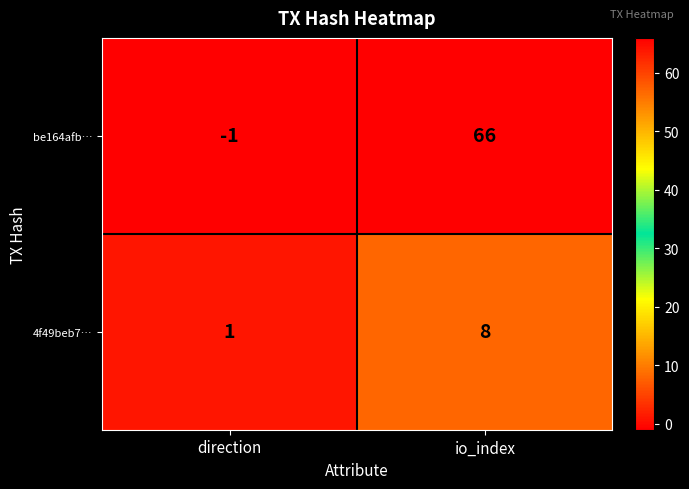

At io_index, list the series in order from largest to smallest.

be164afb…, 4f49beb7…